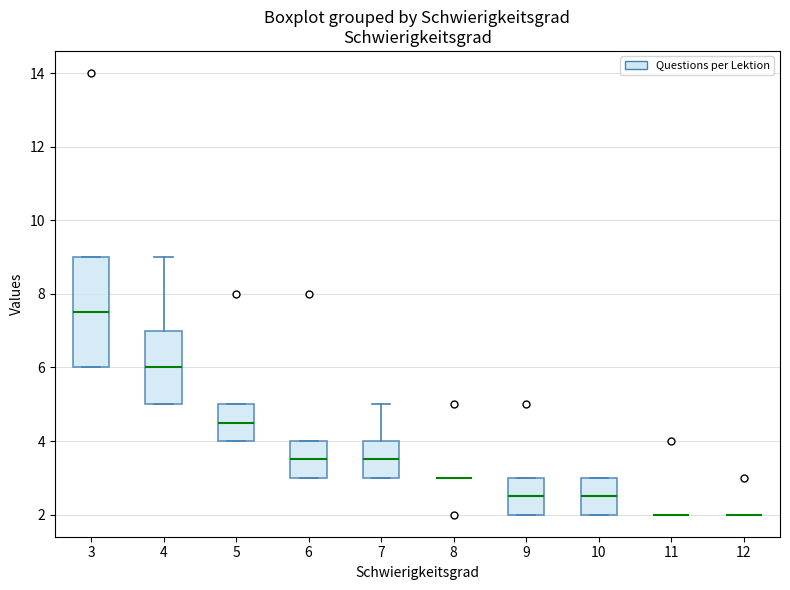

Where does the median line of the box at x = 5 sit on the y-axis? The values are not printed on the chart, so give them approximately, as read against the axis.

4.6